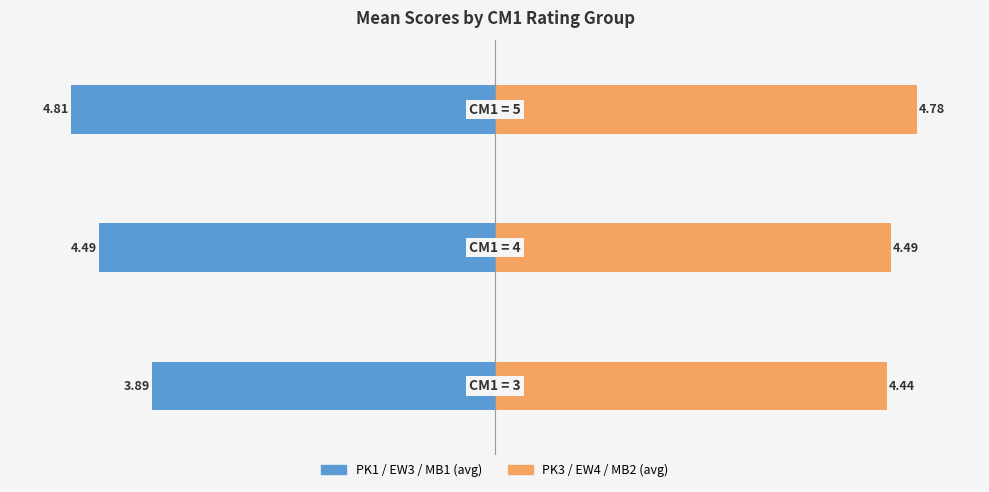

What are all the series names shown in the legend?

PK1 / EW3 / MB1, PK3 / EW4 / MB2